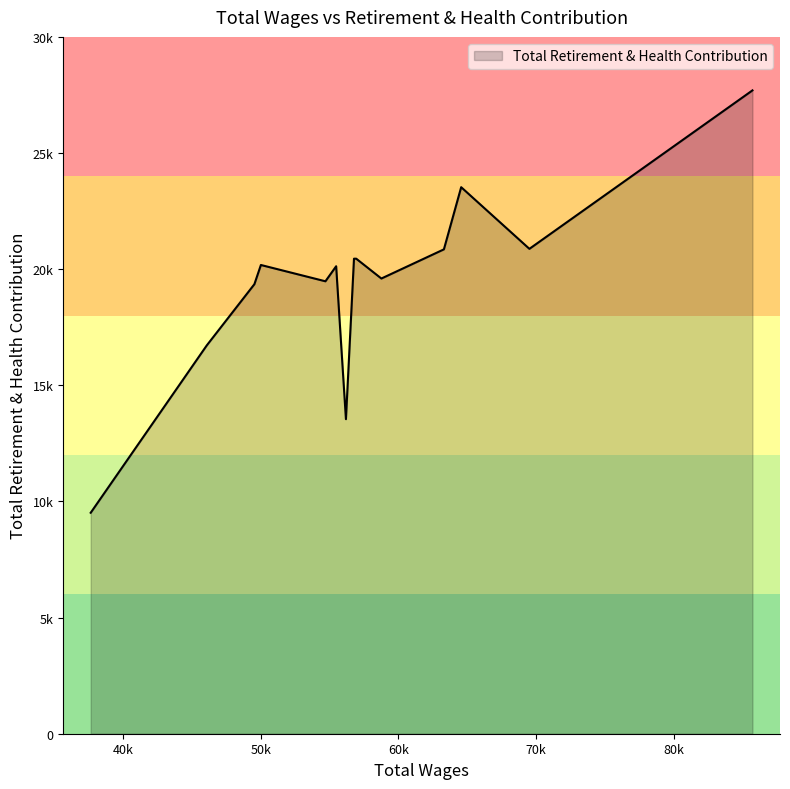

Does the chart display data point markers on the line(s)?

No